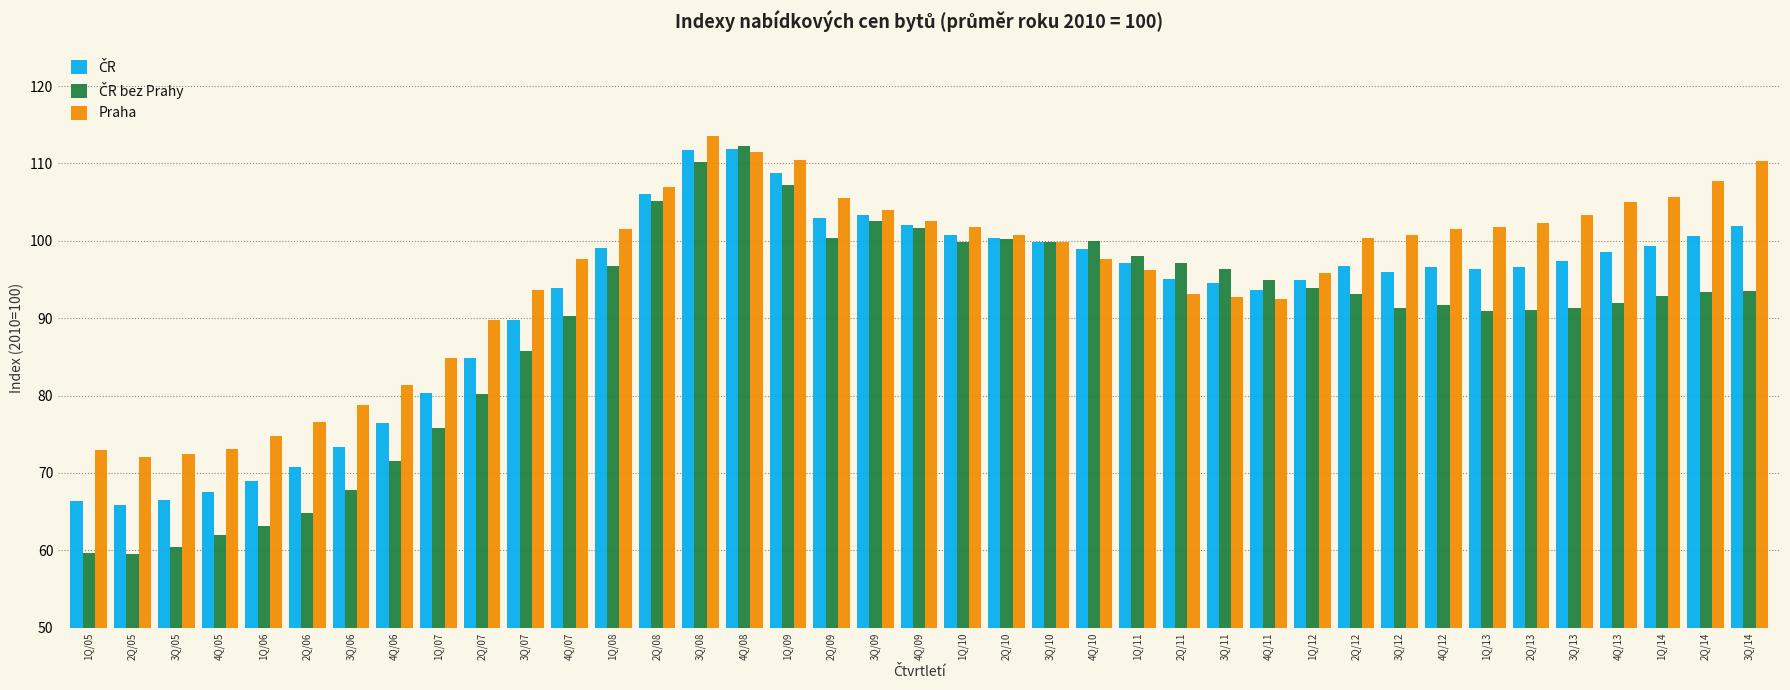

How many groups of bars are there?

39